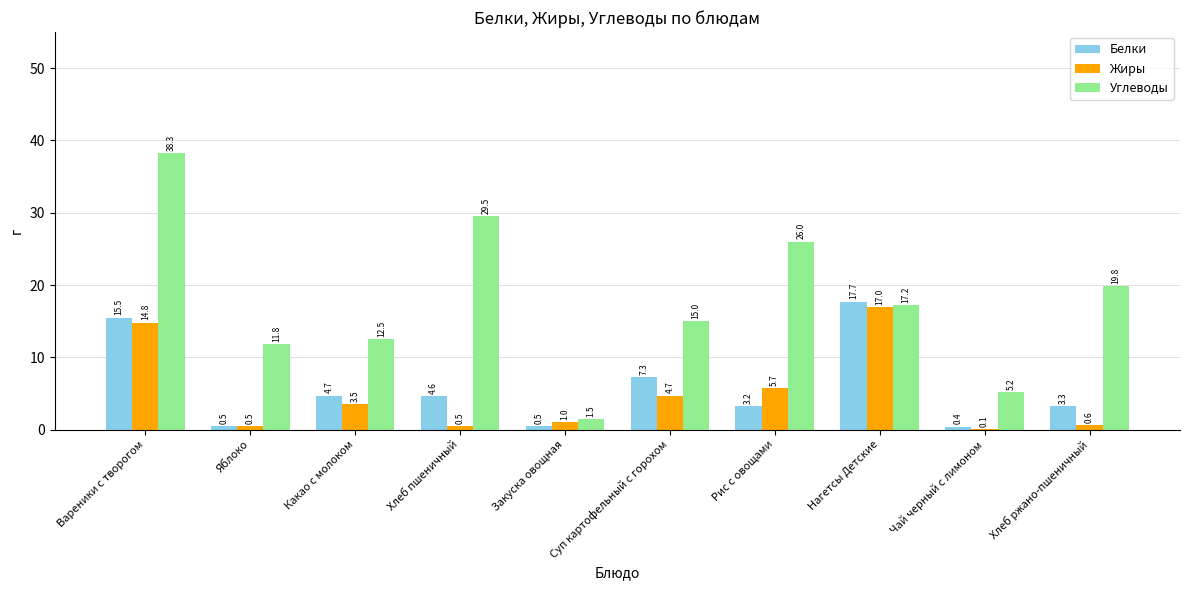

What is the maximum value for Жиры?

17.0